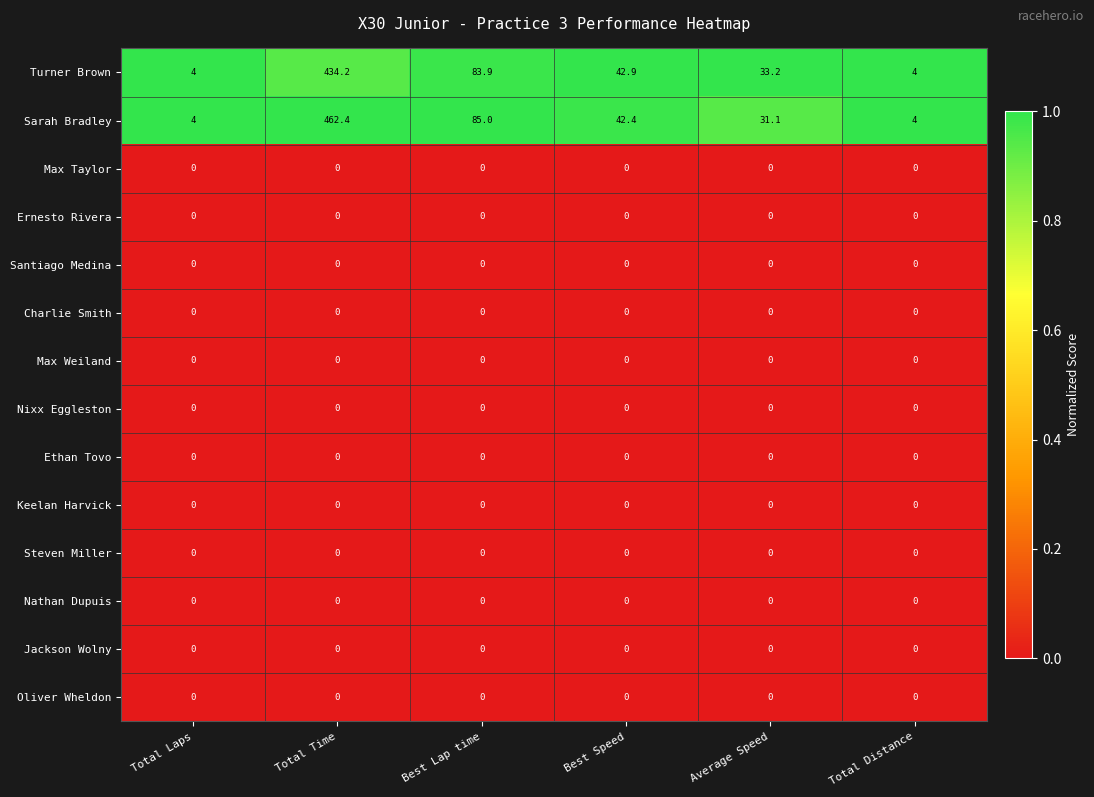

Which label corresponds to the largest value in the chart?

Total Time